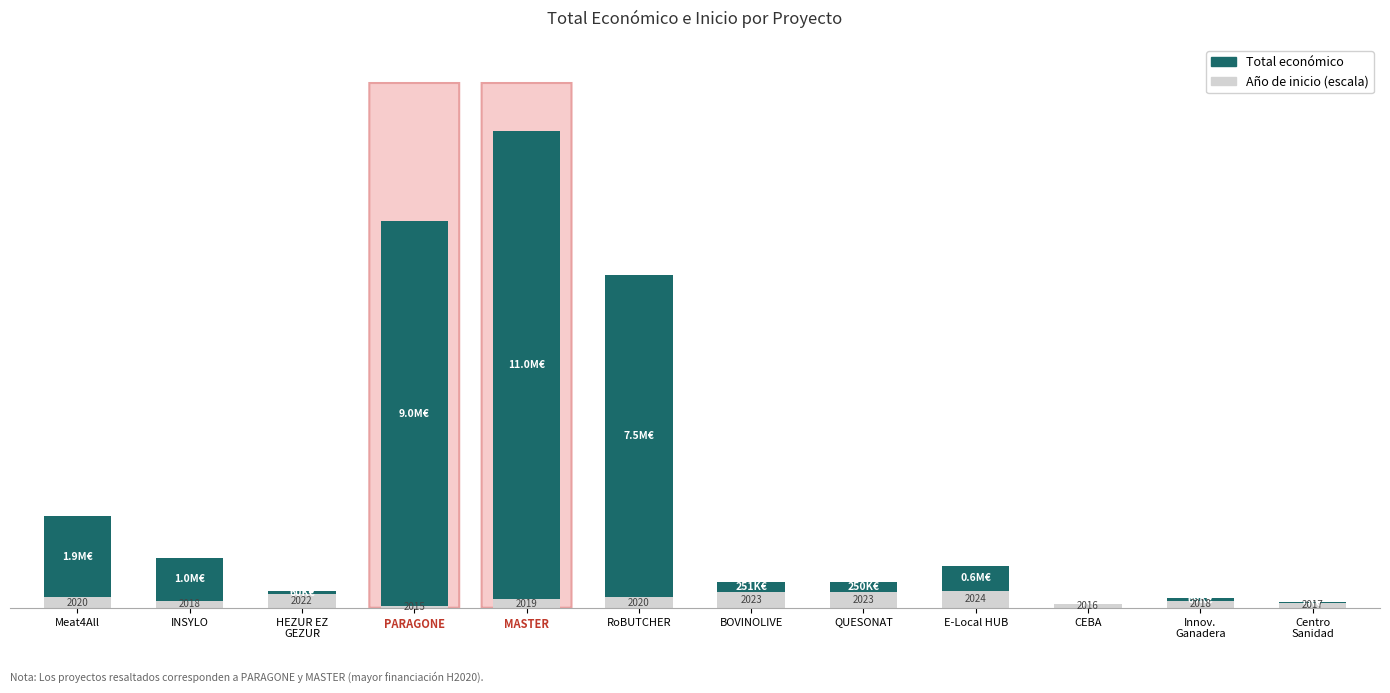

What are all the series names shown in the legend?

Total económico, Año de inicio (escala)